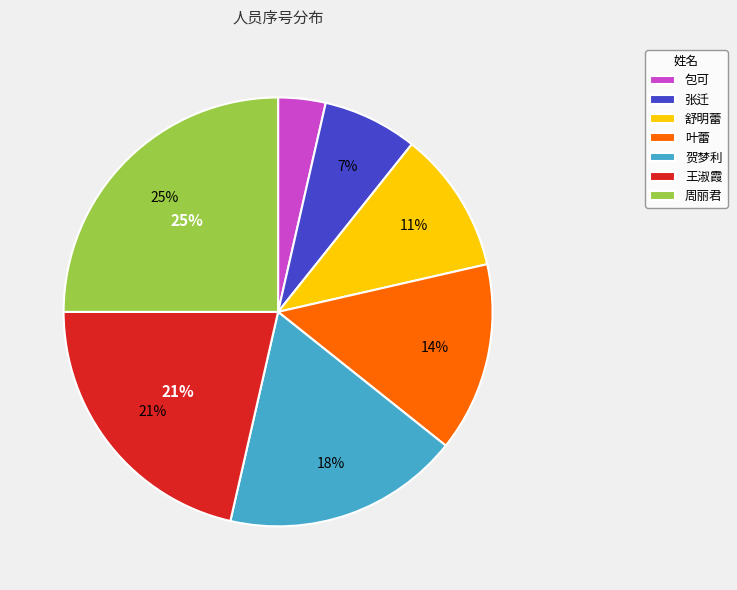

What portion of the pie excludes 周丽君?

75.0%